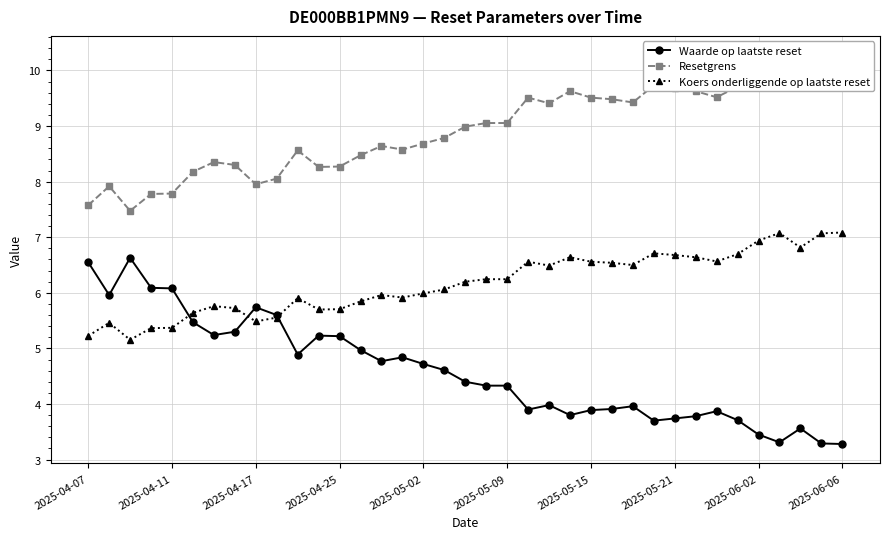

What is the label of the 6th point from the right?

31